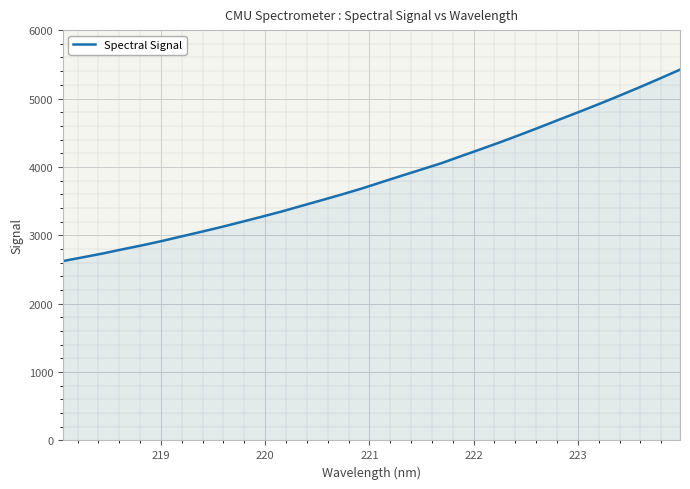

What is the greatest value displayed?

5422.2